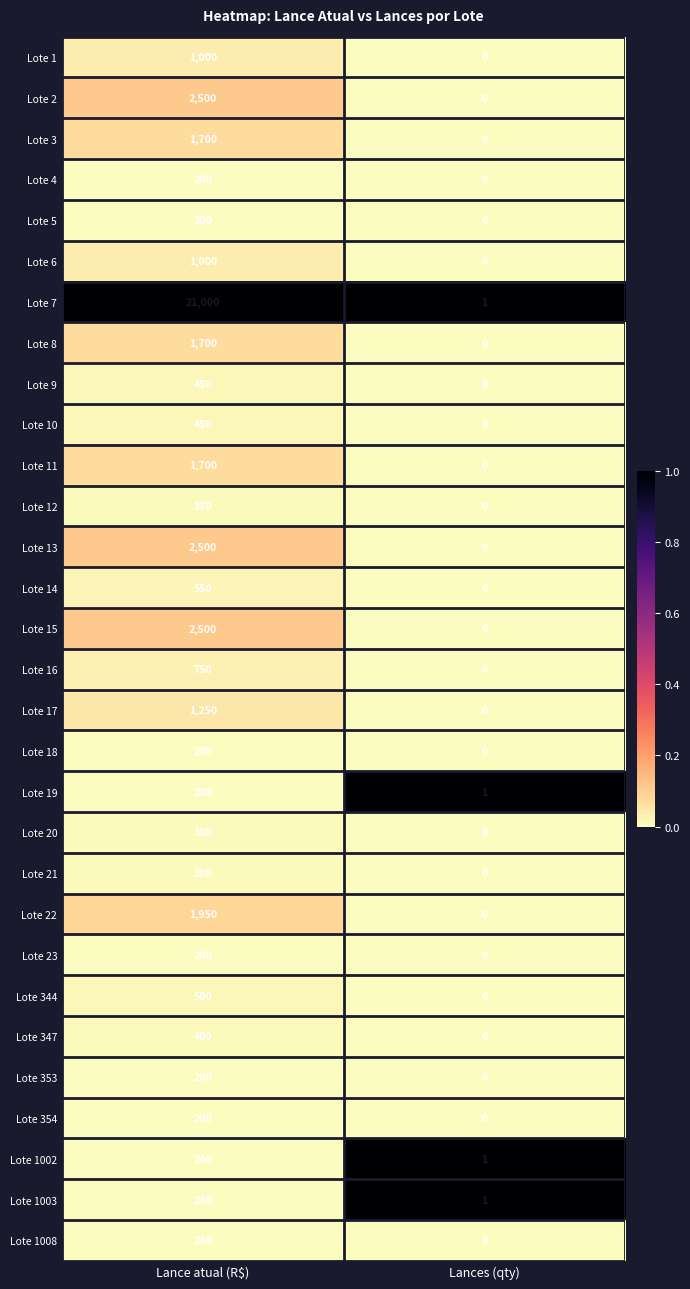

At which category is the sum across all series the highest?

Lance atual (R$)